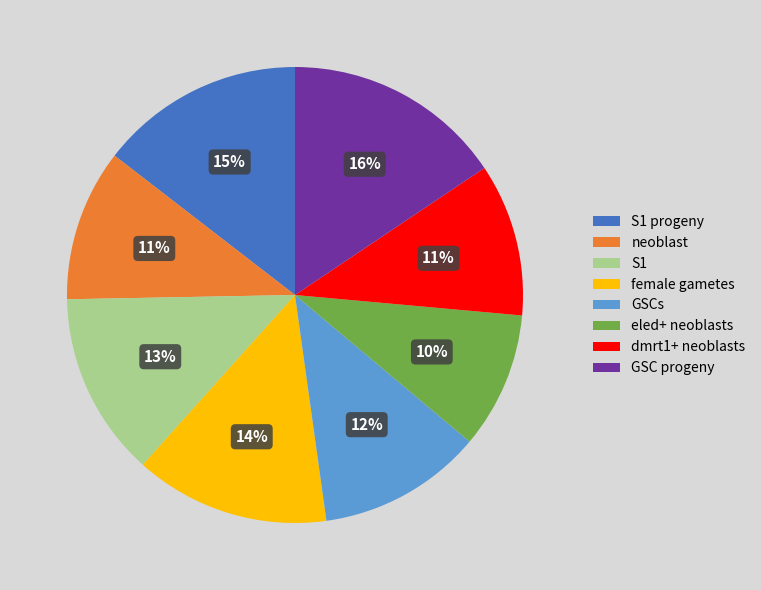

To the nearest percent, what is the difference between the largest and smallest slice percentages?

6%